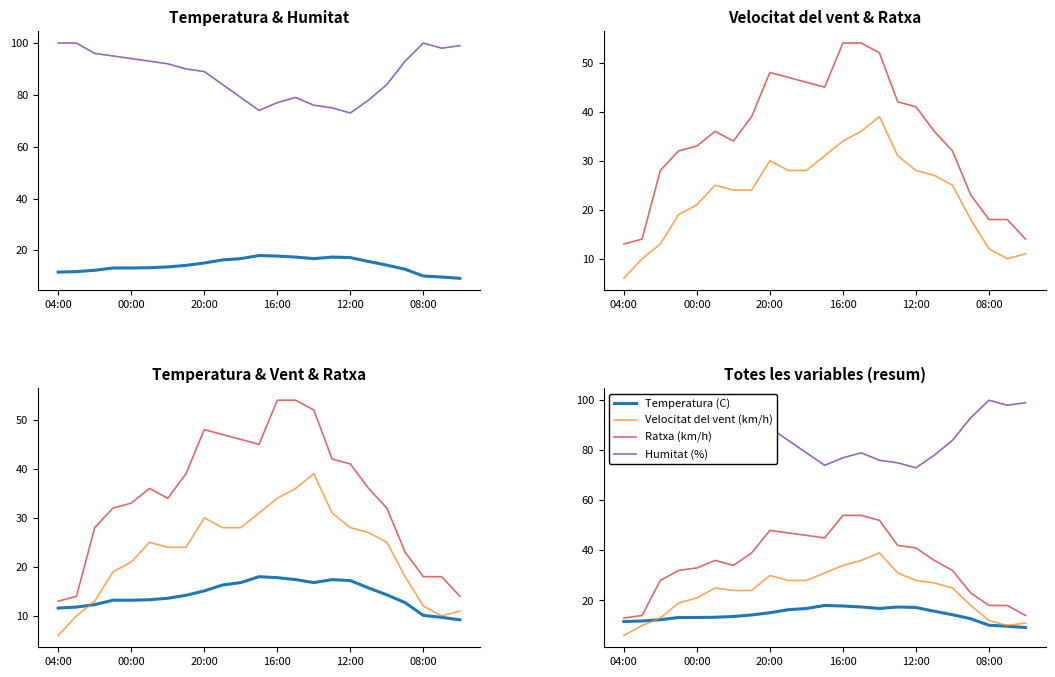

Where is the first local minimum for Temperatura (C)?

14